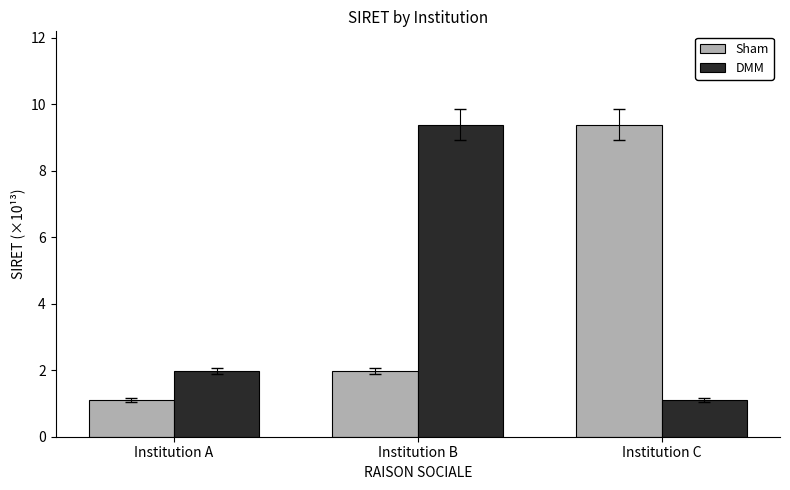

What is the lowest value of the Sham series?

1.1